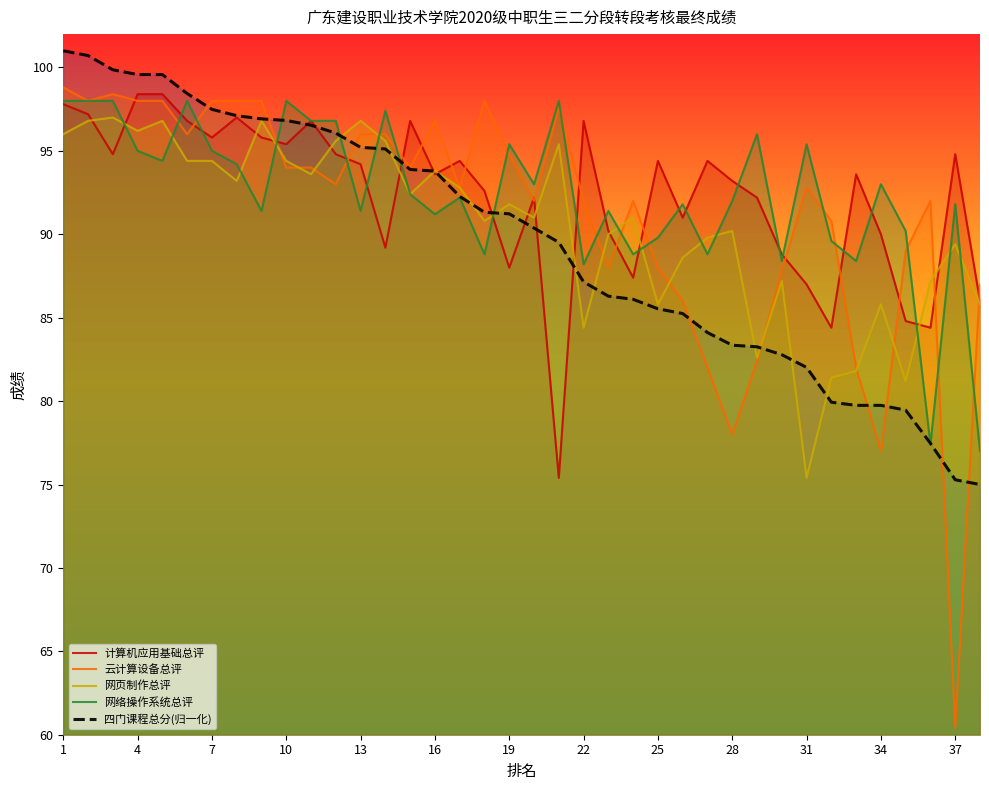

What value does the 网页制作总评 series have at 19?

91.8